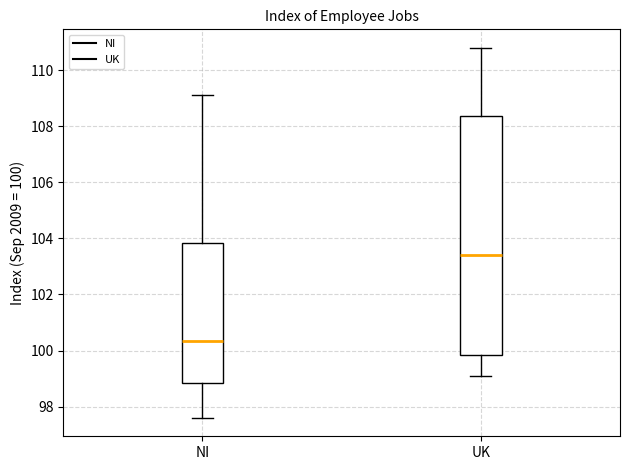

Comparing the boxes themselves (not the whiskers), which one is the tallest?

UK